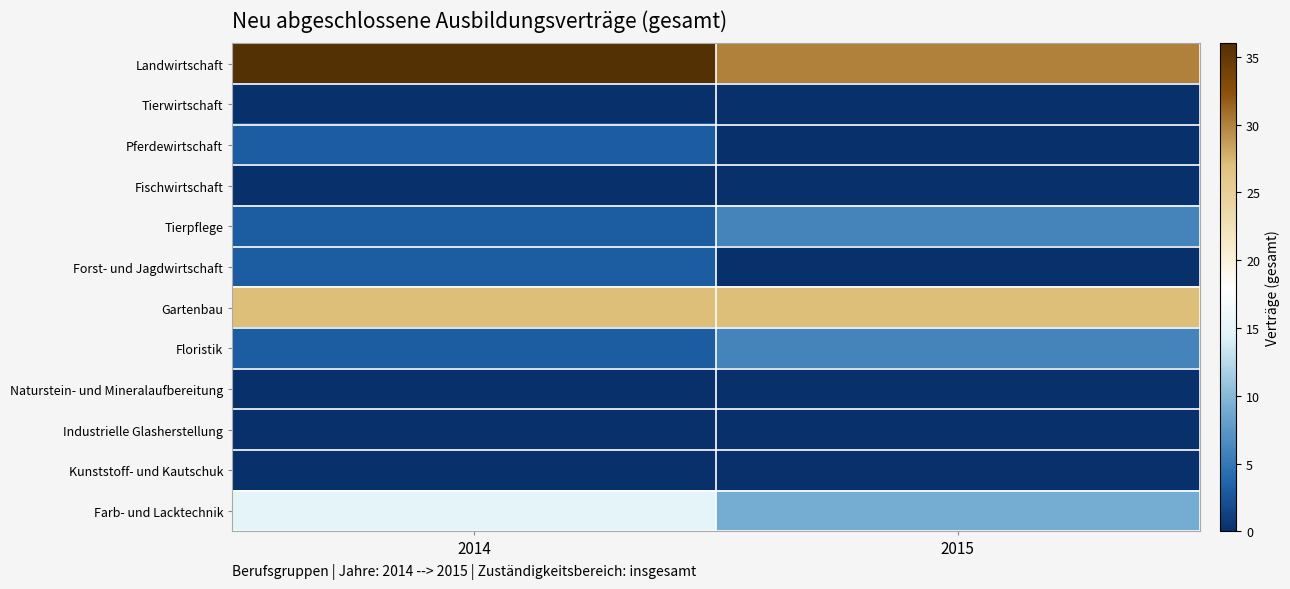

What is the difference between the highest and lowest values at 2014?

36